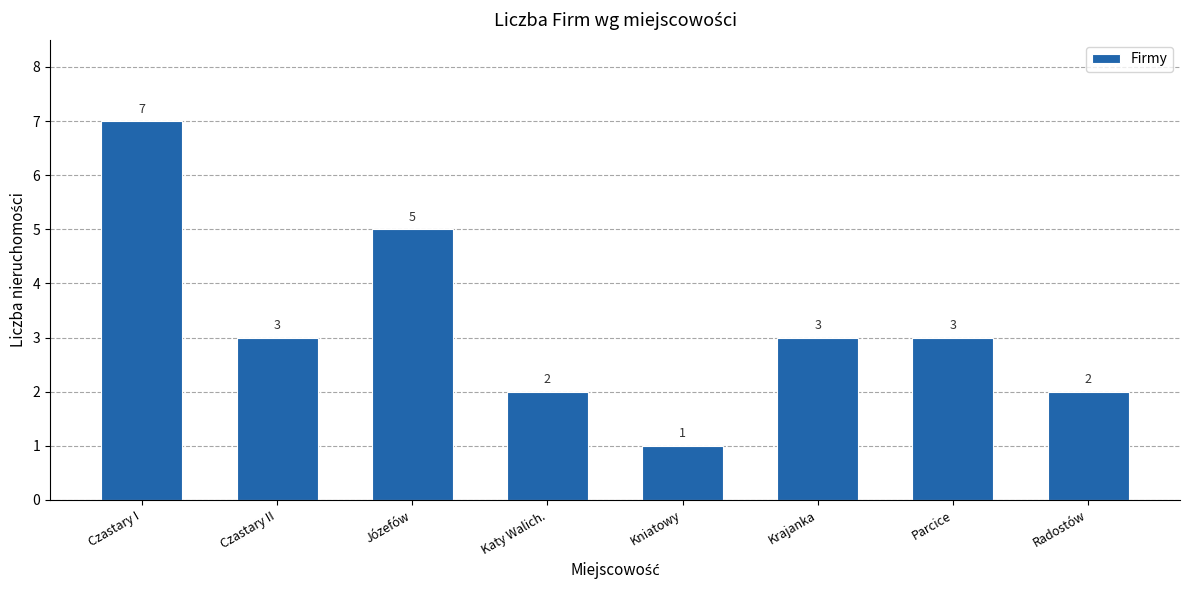

Which label corresponds to the largest value in the chart?

Czastary I